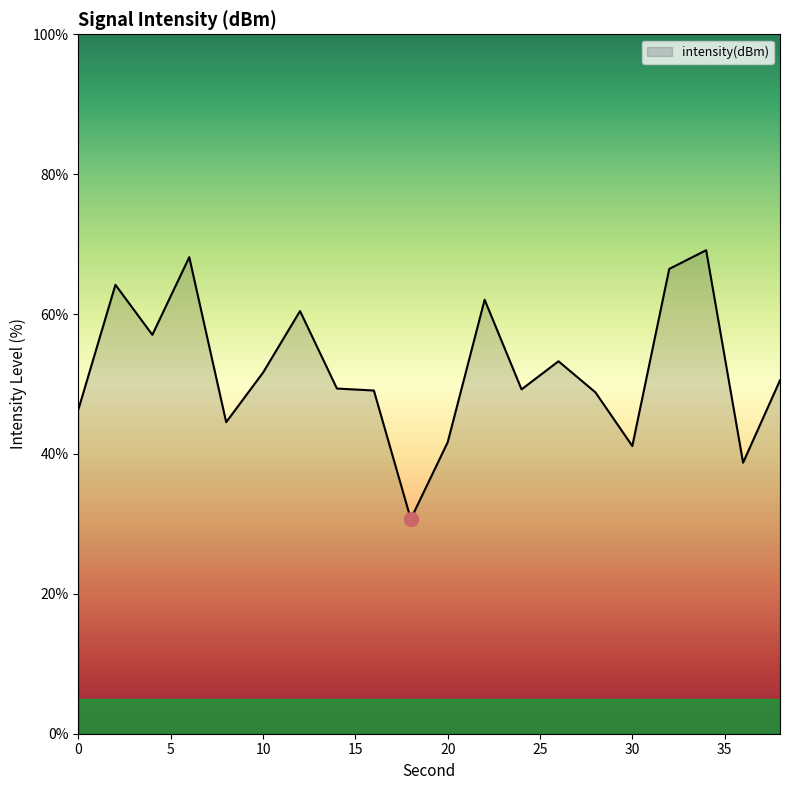

What is the smallest value displayed?

30.7